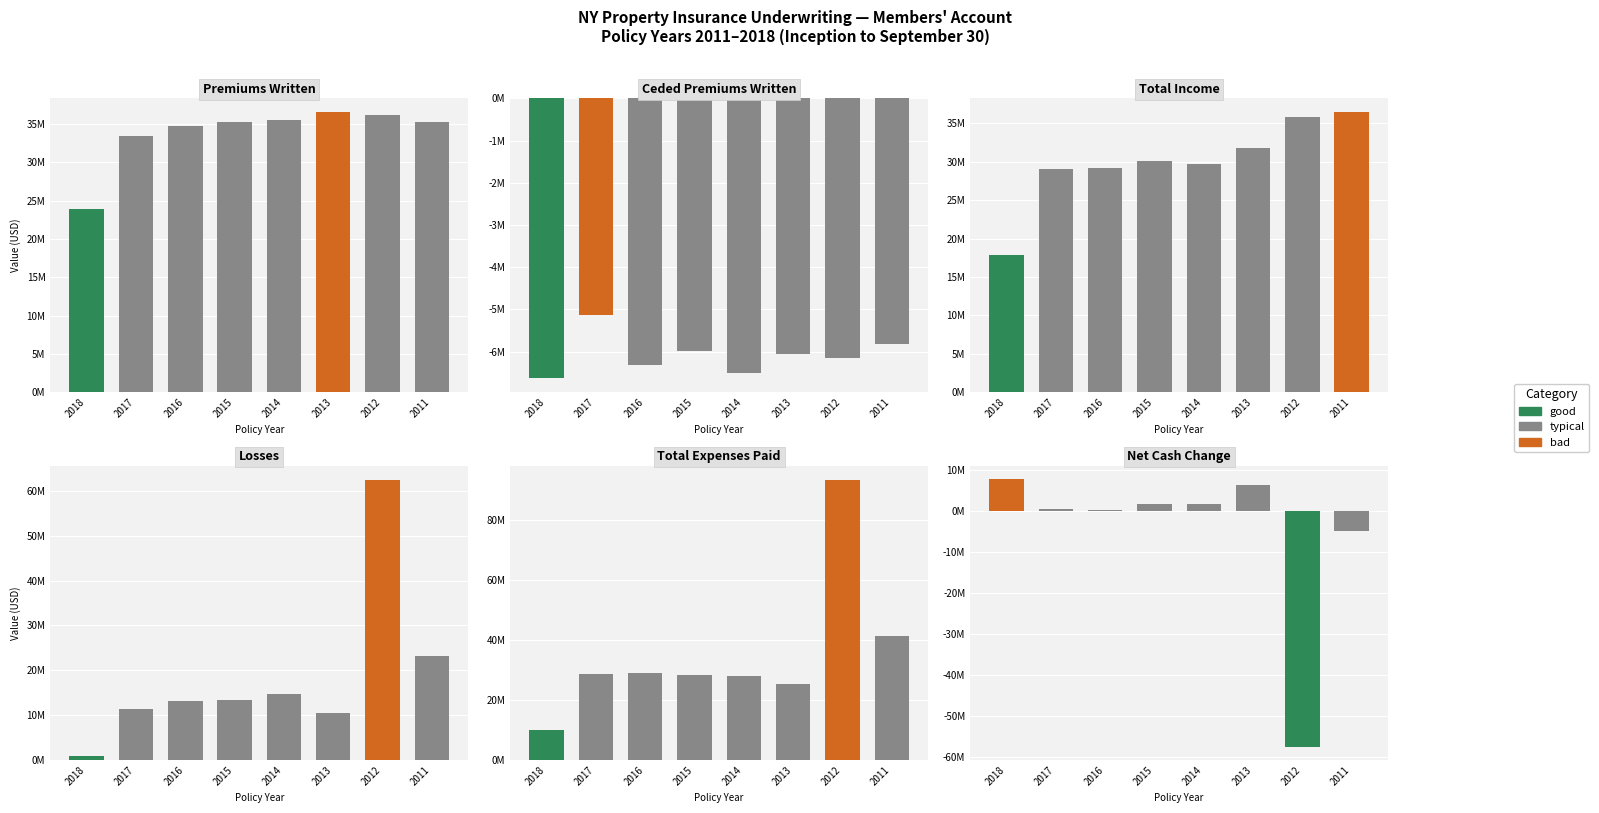

The value of NET CASH CHANGE at 2013 is 10021602. True or false?

False